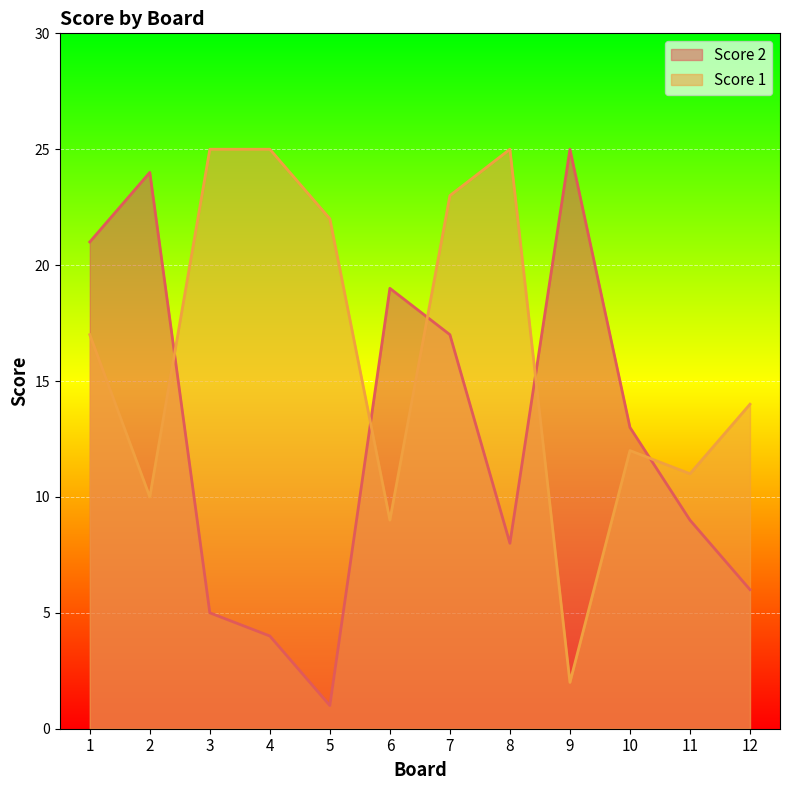

The Score 1 series shows 6 at 1. True or false?

False